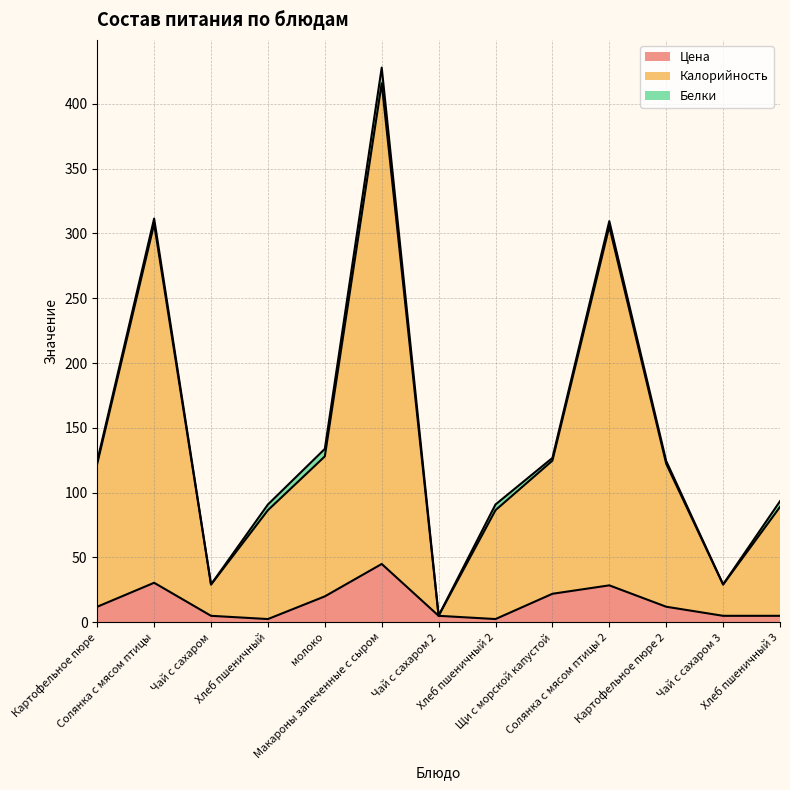

True or false: Цена and Калорийность cross at least once.

False